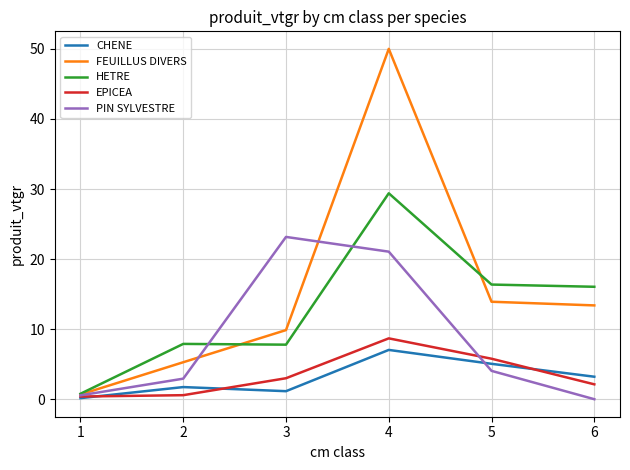

True or false: FEUILLUS DIVERS has a value of 5.8 at 4.

False